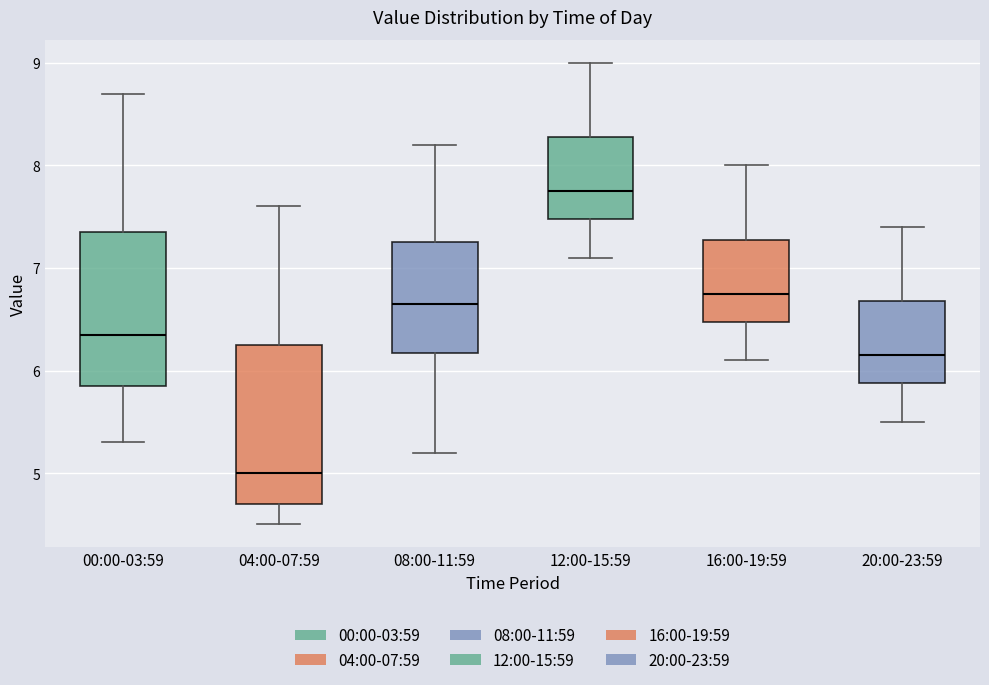

Where does the lower whisker of the box for 00:00-03:59 end on the y-axis? The values are not printed on the chart, so give them approximately, as read against the axis.

5.3